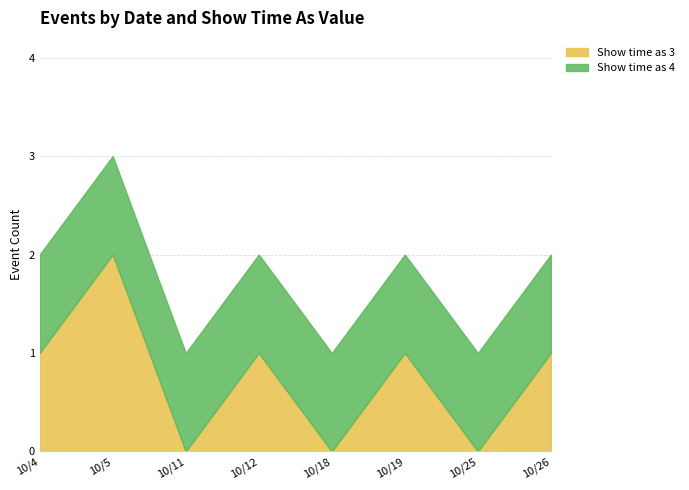

At which label does Show time as 3 reach its peak?

10/5